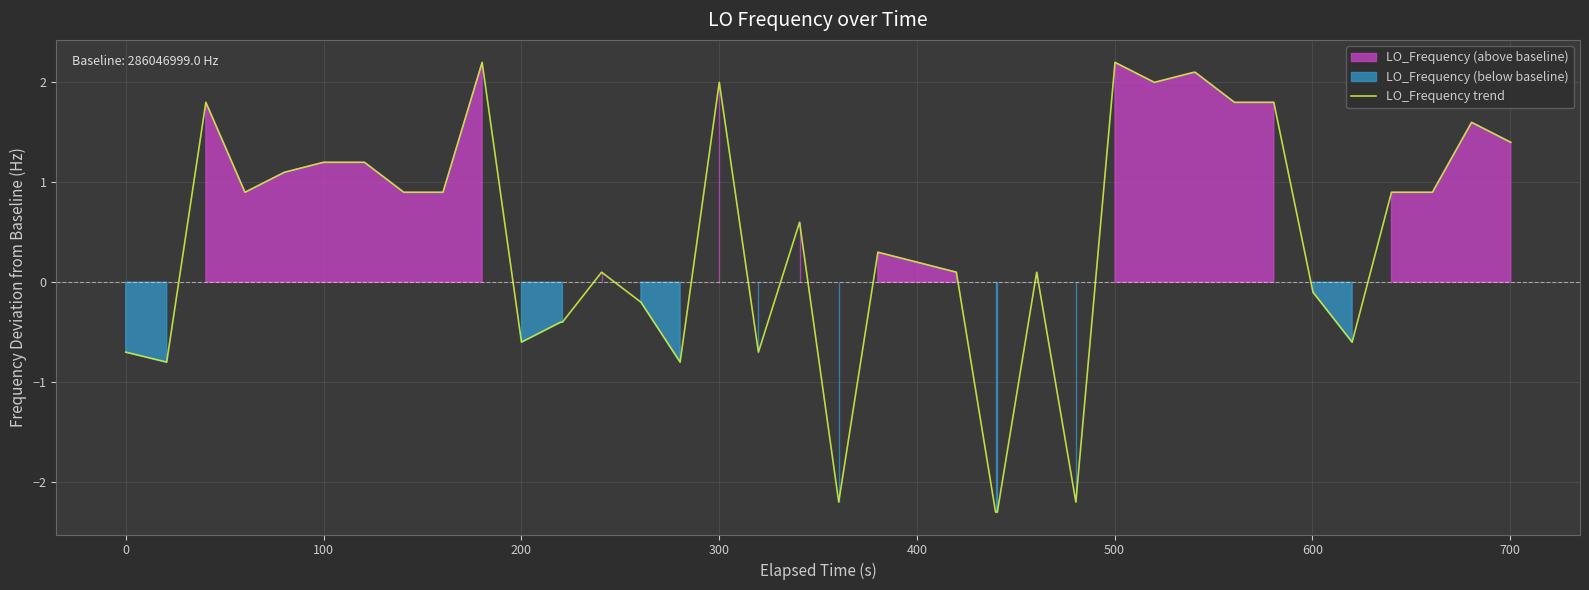

What is the greatest value displayed?

2.2